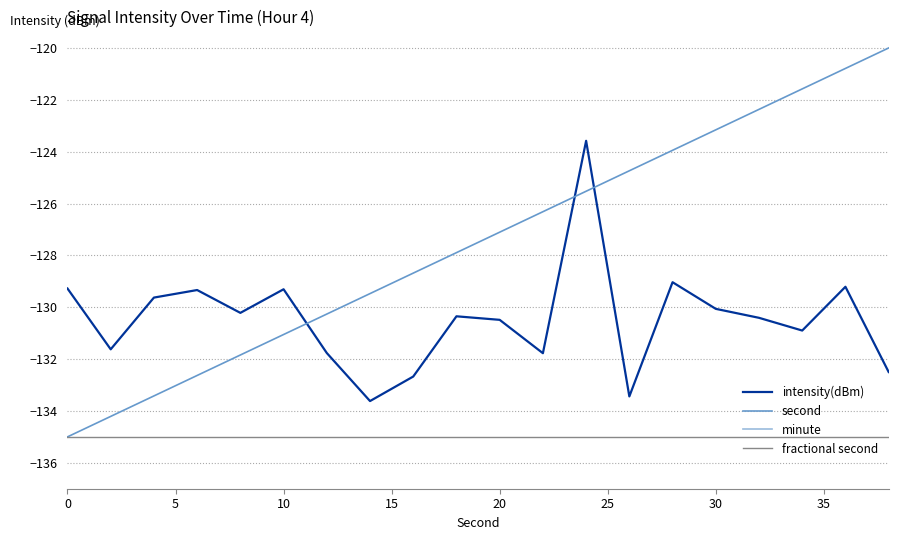

What is the total value across all series at 10?

-398.0